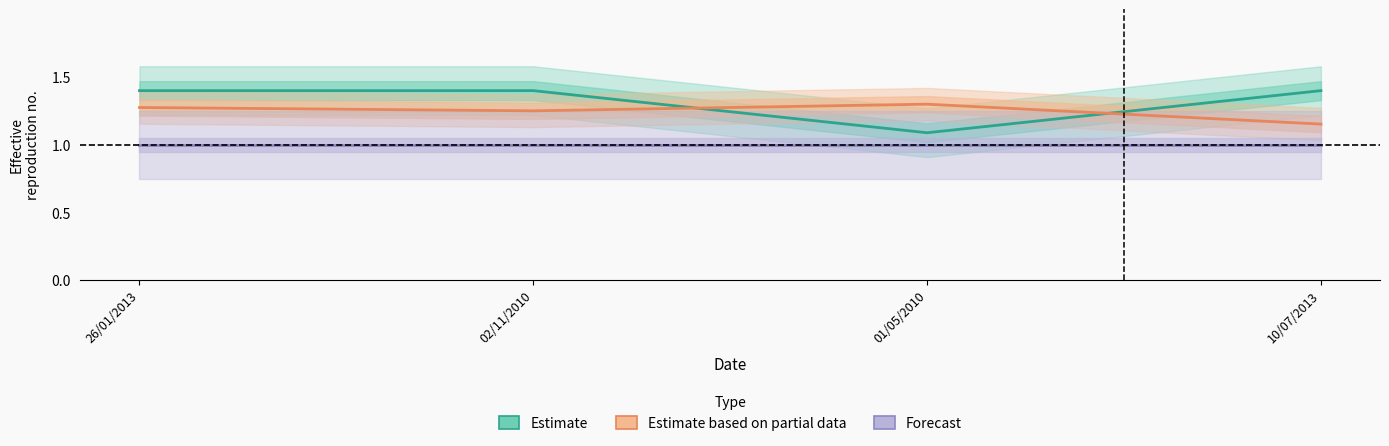

Which category has the lowest value in the Estimate based on partial data series?

10/07/2013